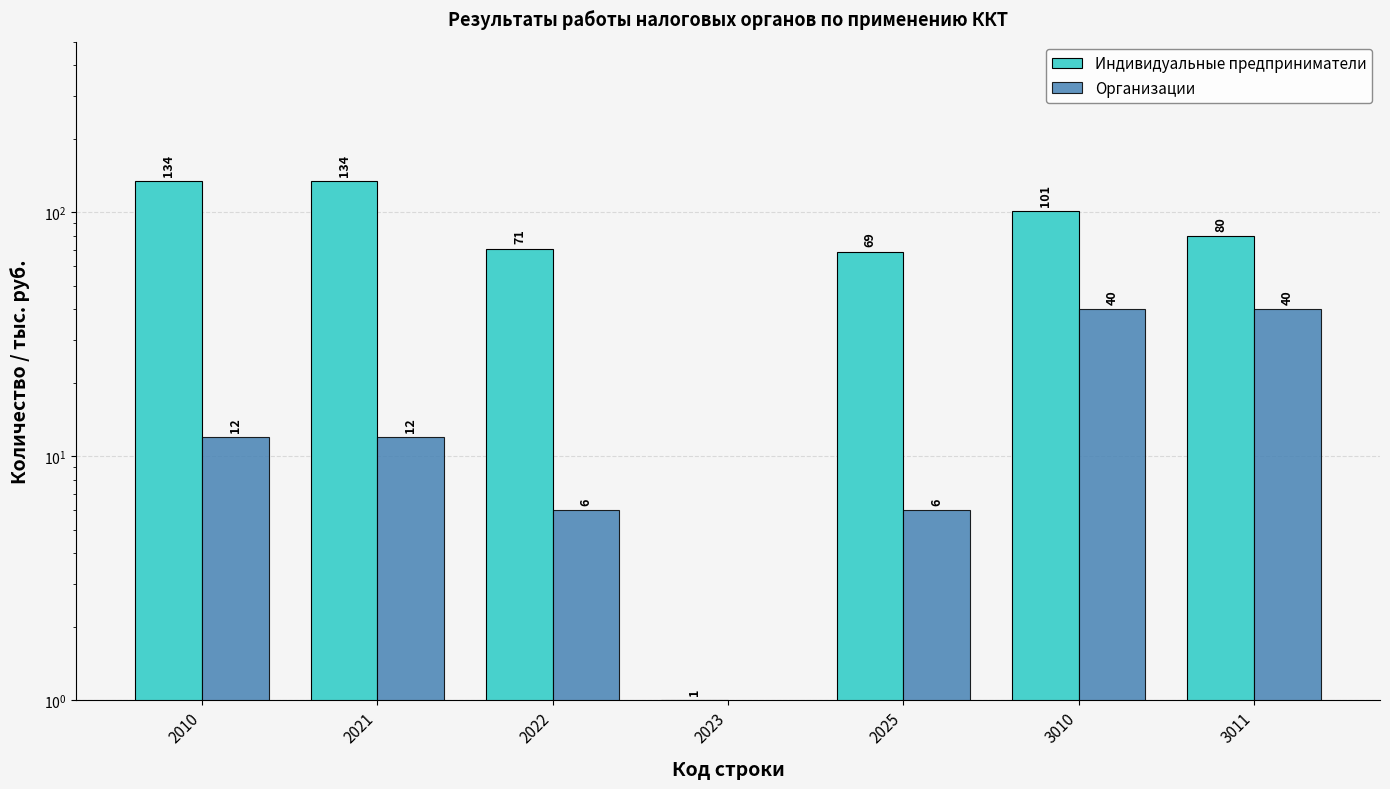

The value of Организации at 3011 is 40. True or false?

True